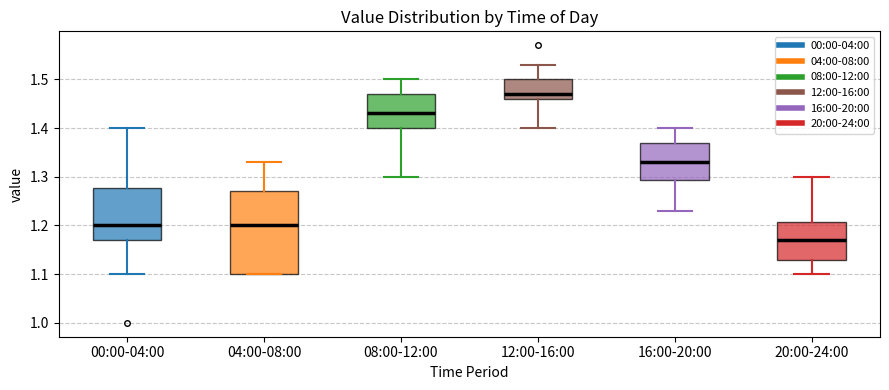

Which box is the tallest, from its lower edge to its upper edge?

04:00-08:00